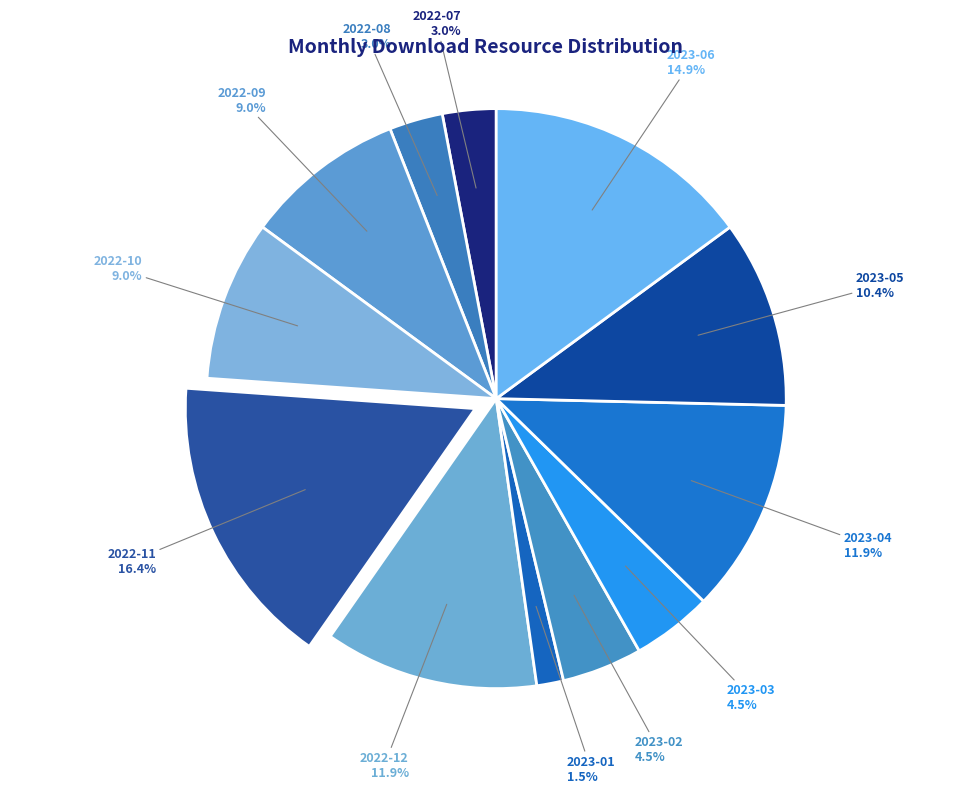

How many segments does this pie chart have?

12